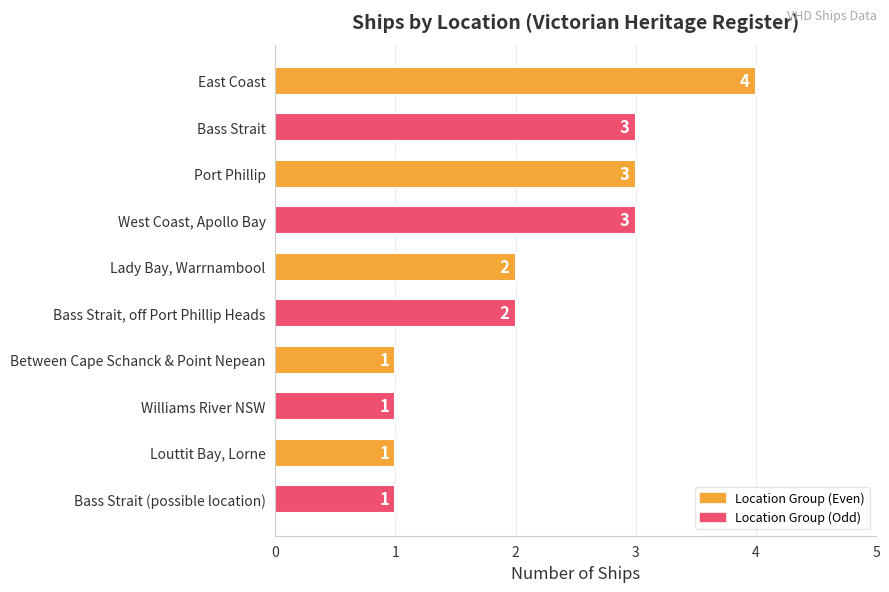

What is the sum of all values?

21